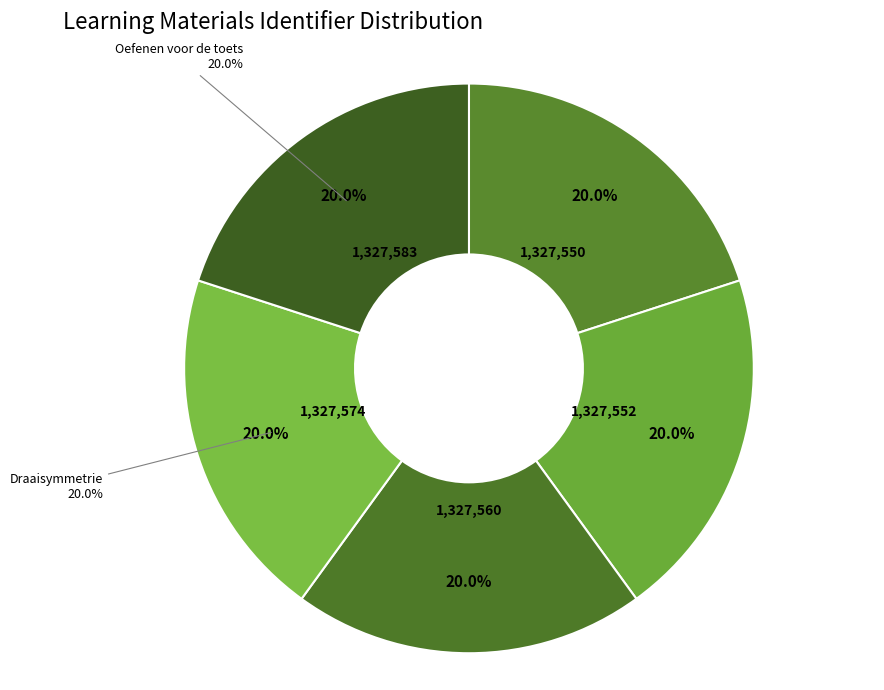

What is the change in value from Lijnsymmetrie to Draaisymmetrie?

+14